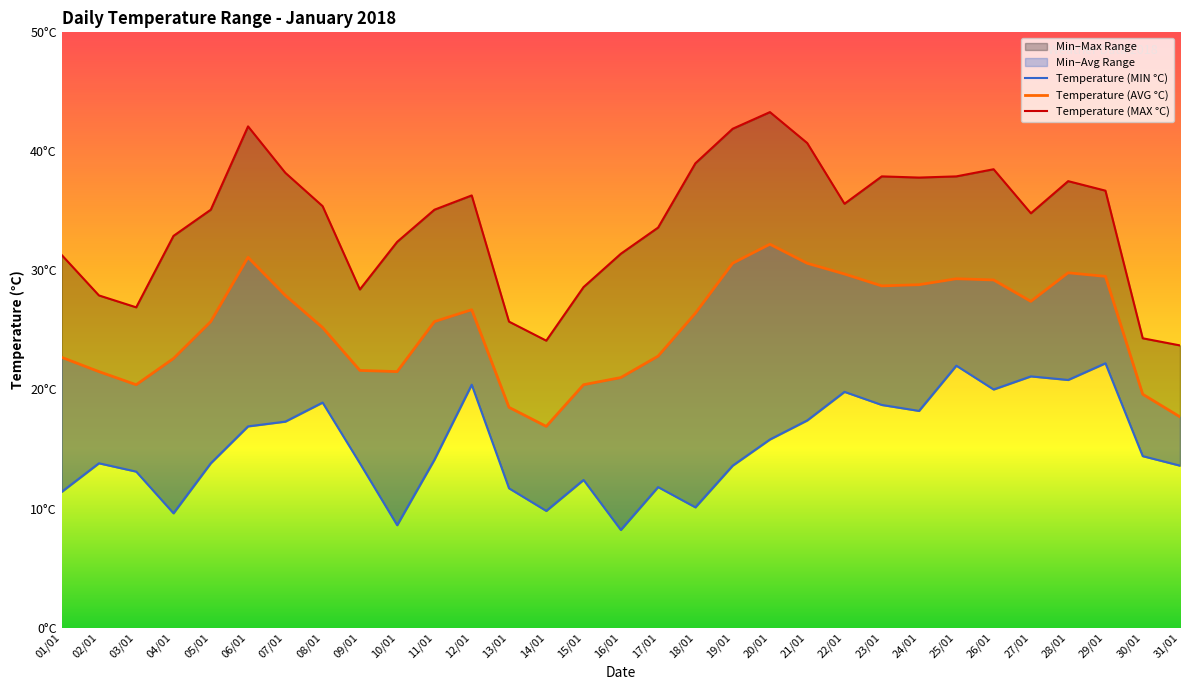

In Temperature (MAX °C), how many points are lower than both neighbors (excluding endpoints)?

6